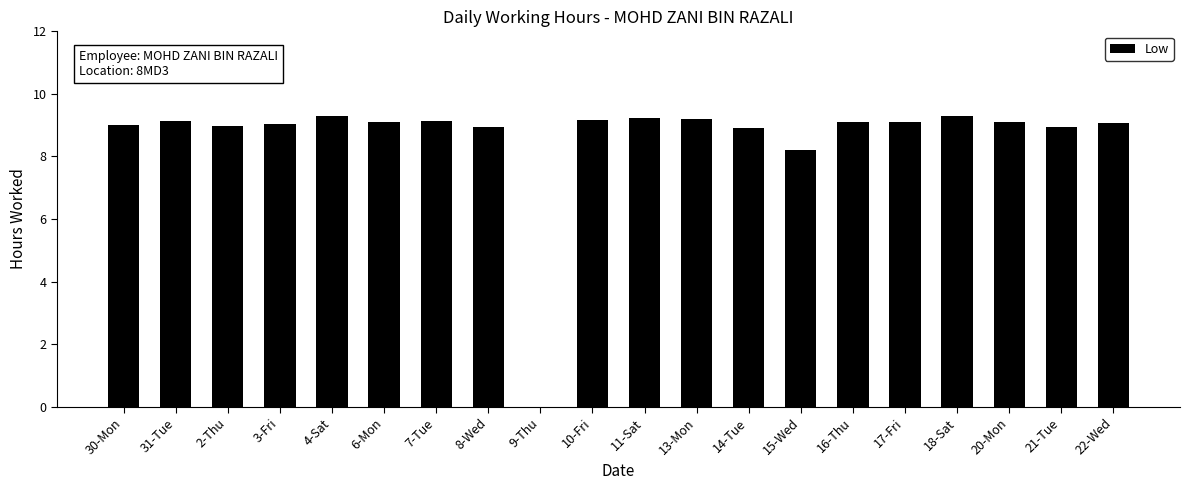

What value does the data have at 20-Mon?

9.1